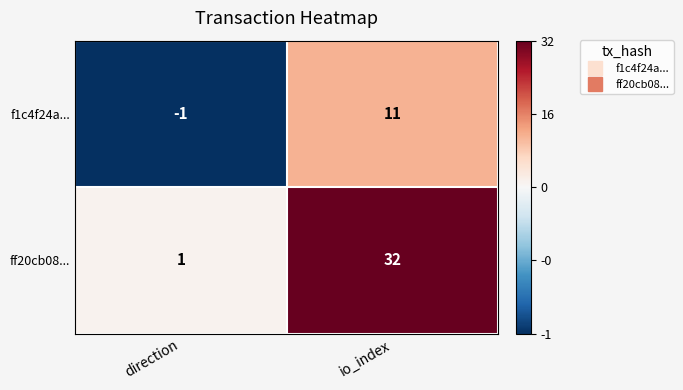

Which series has the largest range (max minus min)?

ff20cb08...